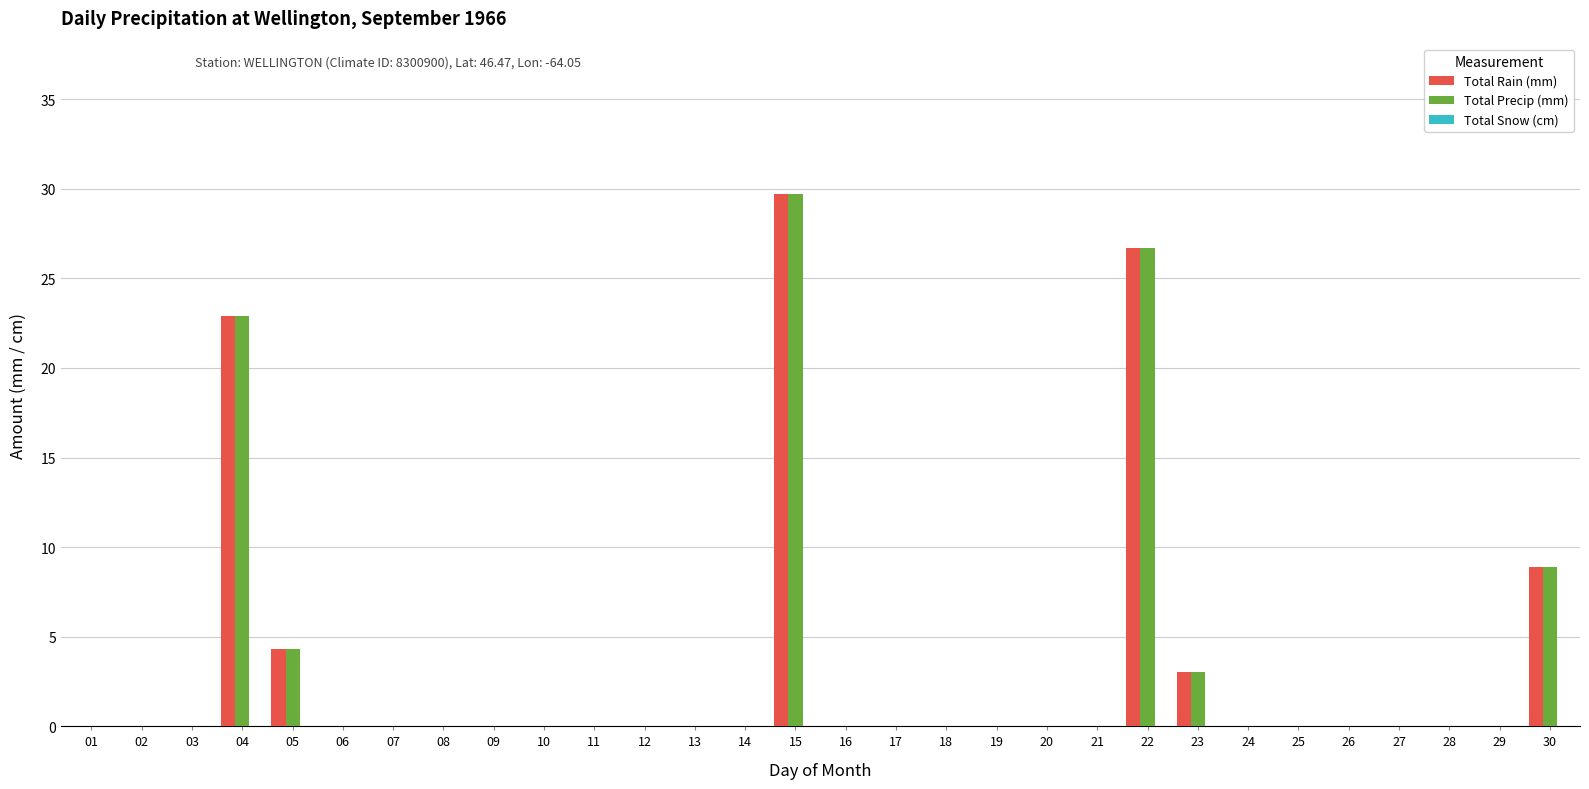

At which category is the sum across all series the highest?

15